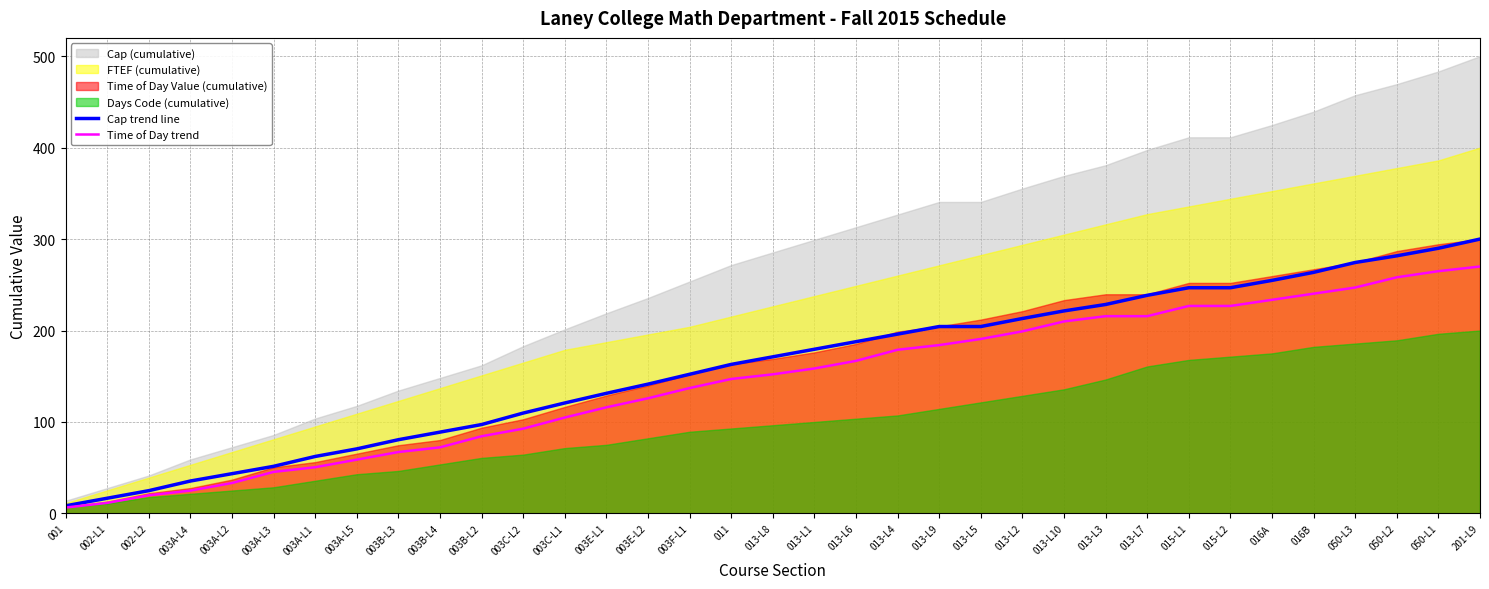

Is the value of Cap trend line at 013-L6 greater than the value of Time of Day trend at 003E-L1?

Yes